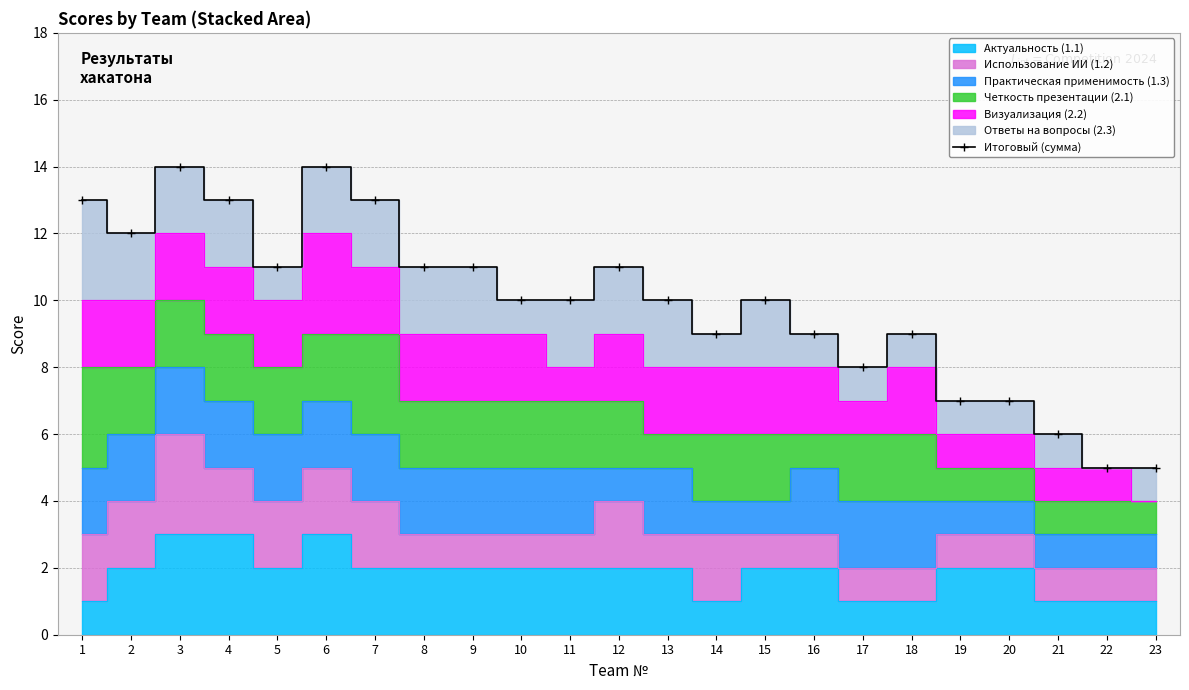

What is the difference between the second highest and second lowest values?

9